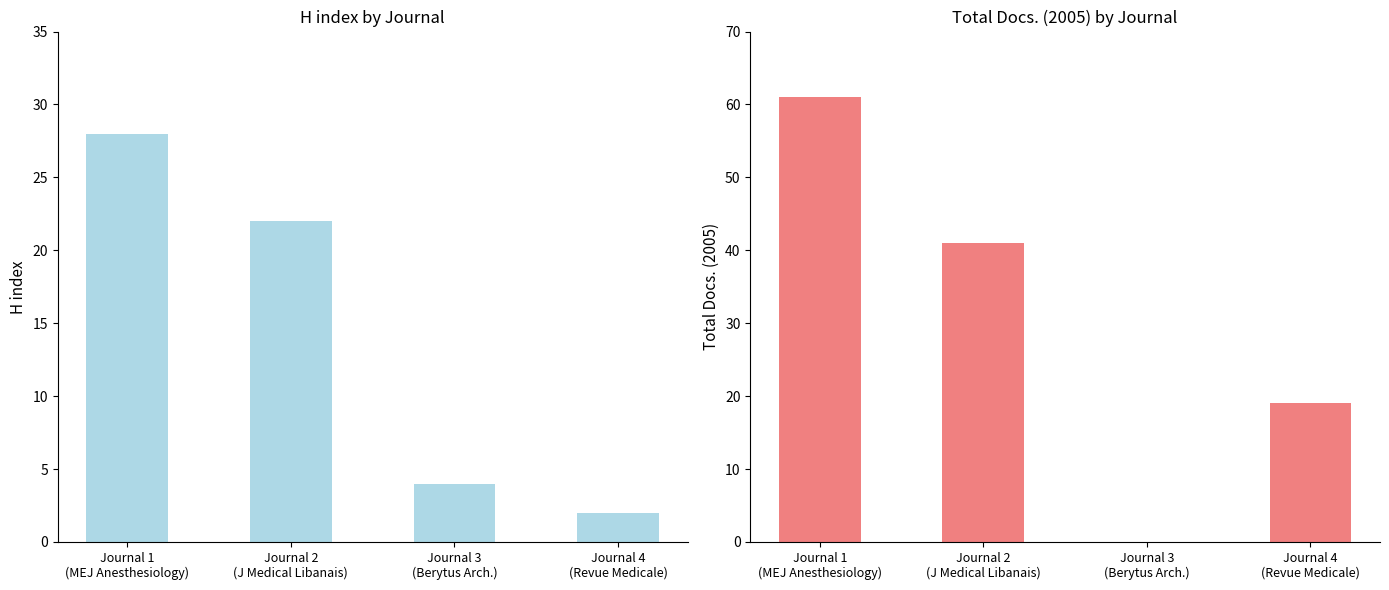

At which label does H index reach its minimum?

Journal 4
(Revue Medicale)